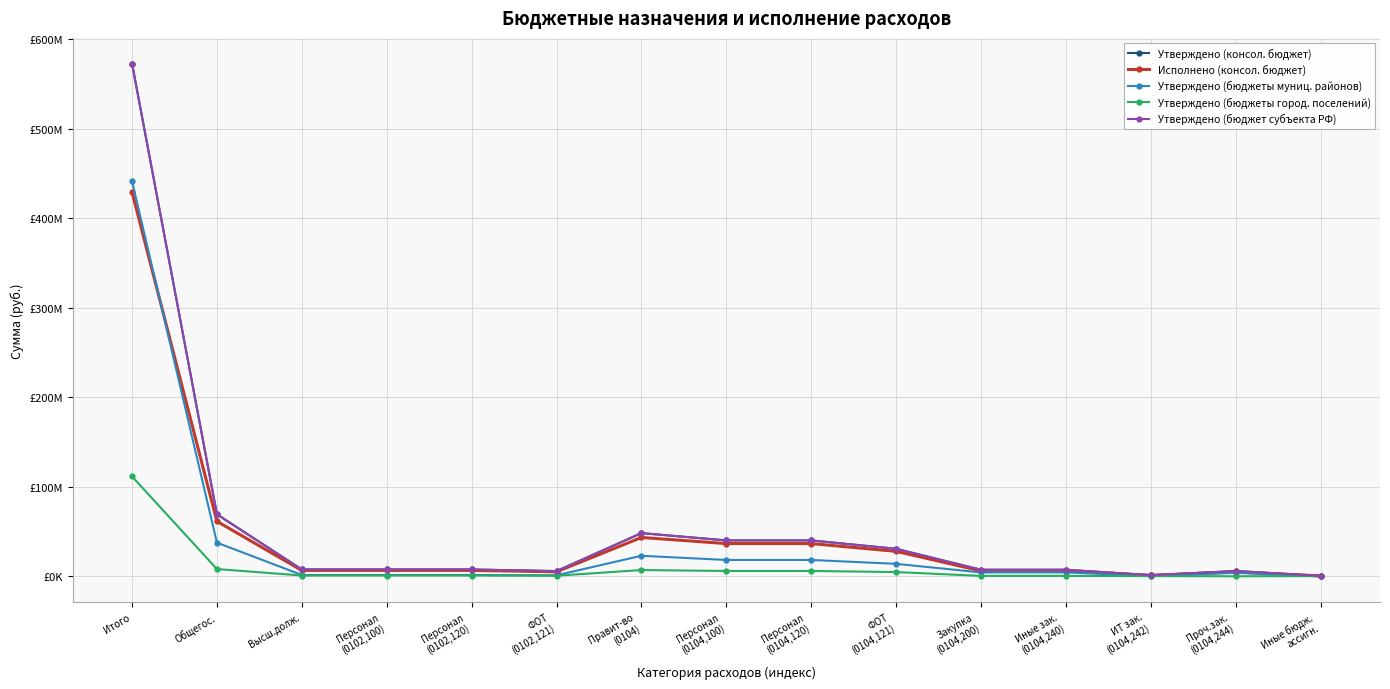

At which category does Утверждено (бюджет субъекта РФ) reach its first local valley?

ФОТ
(0102,121)